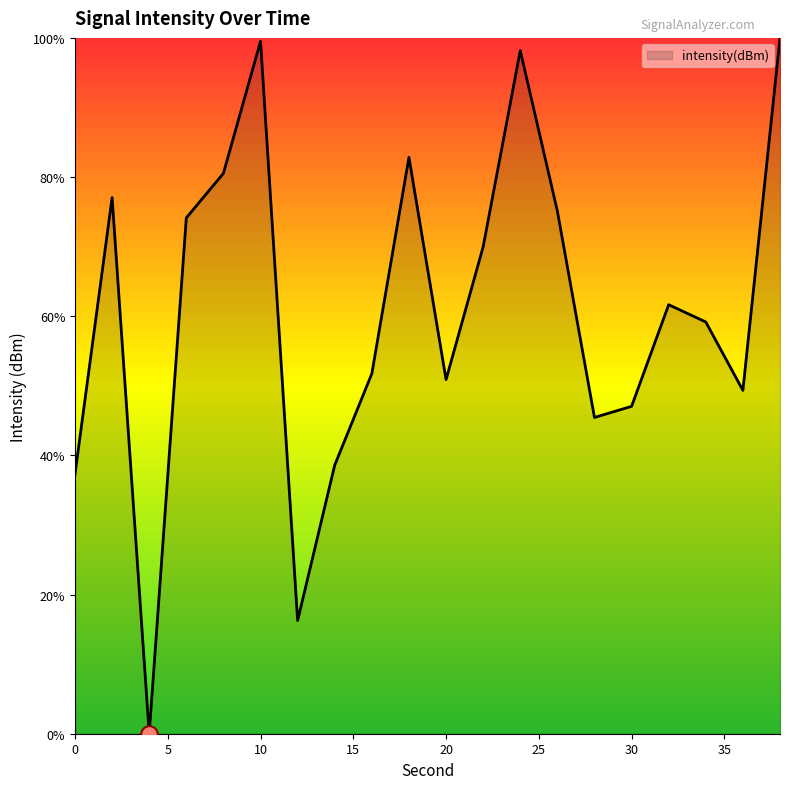

Reading right to left, extract all data points from this chart.

100.0	49.3	59.2	61.7	47.0	45.4	75.1	98.2	70.0	50.9	82.8	51.8	38.6	16.3	99.5	80.5	74.1	0.0	77.1	37.3